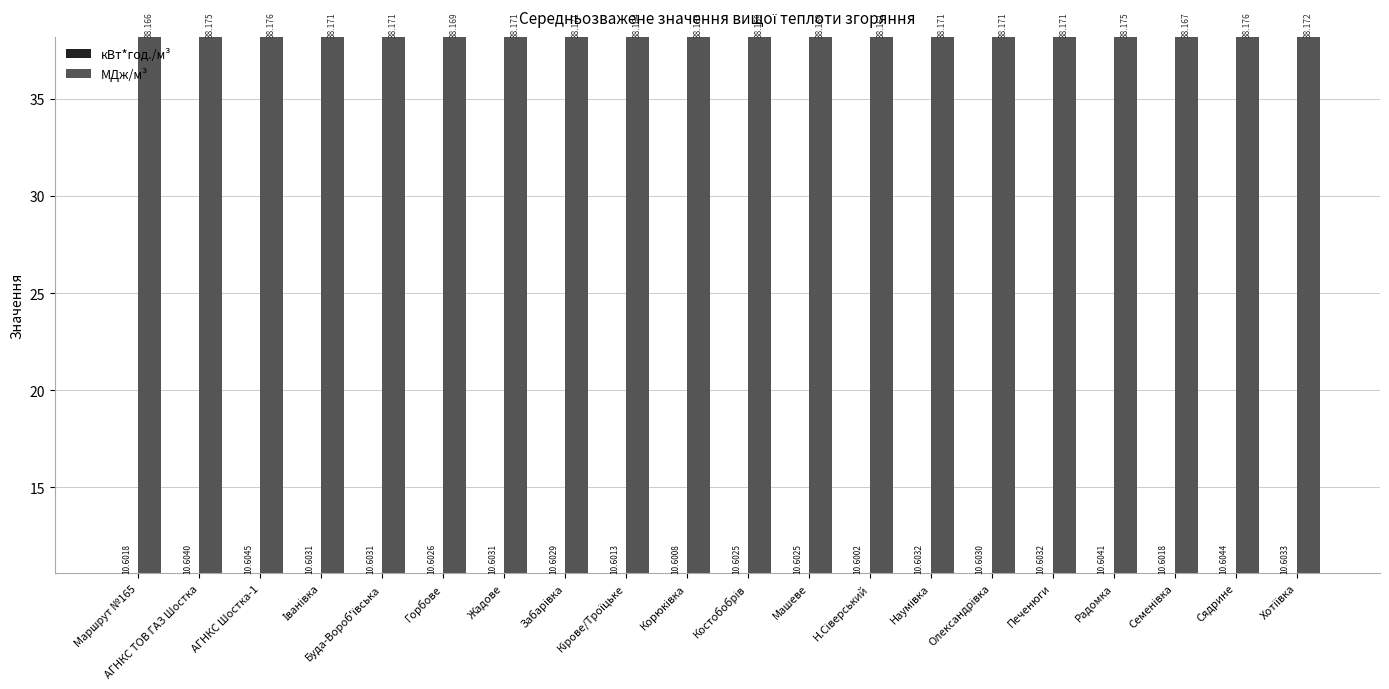

What is the value of the МДж/м³ bar at the 8th from the left?

38.2